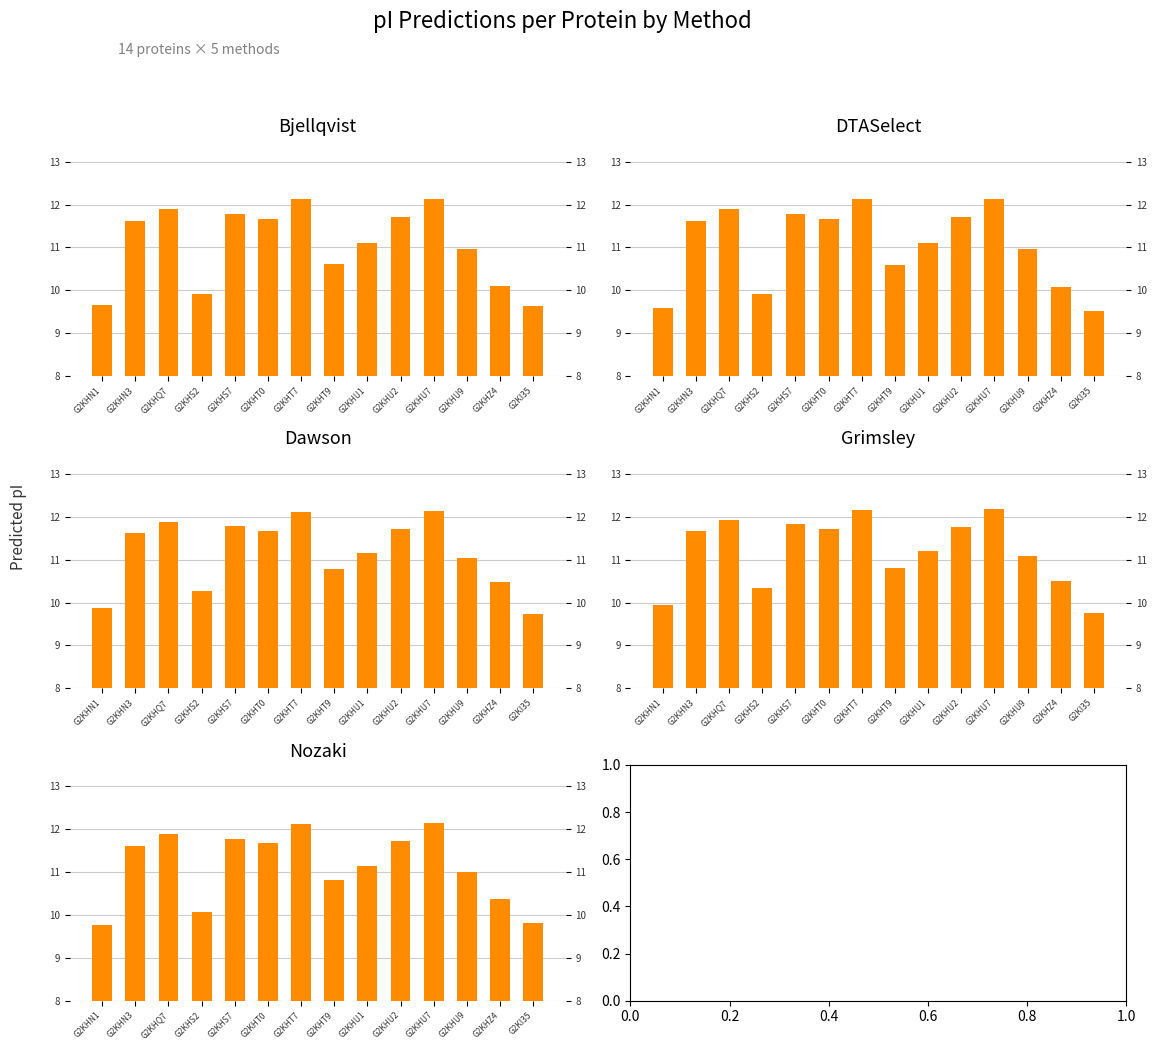

What is the average value of the Bjellqvist series?

11.1